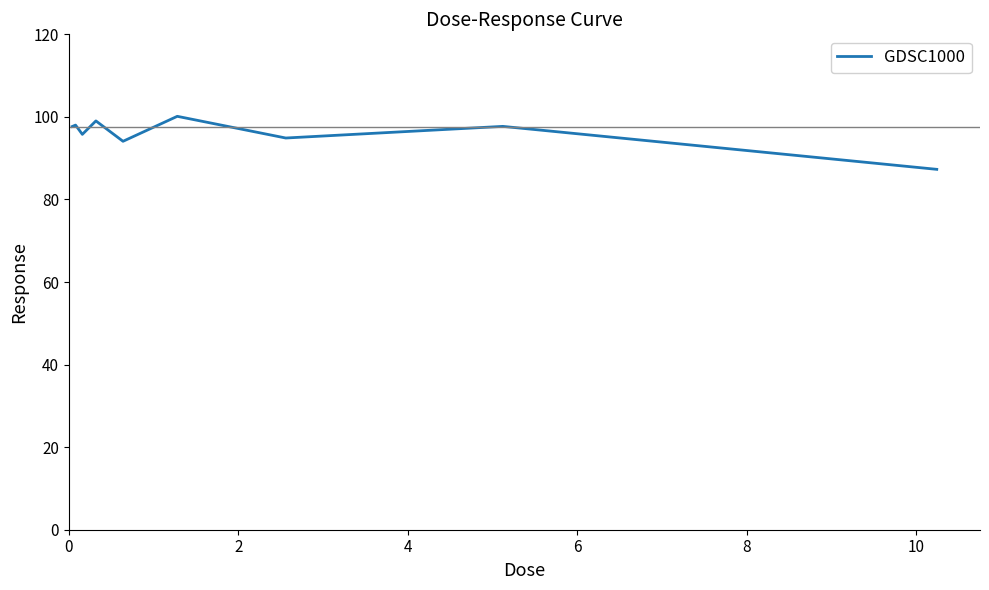

What is the smallest value displayed?

87.3